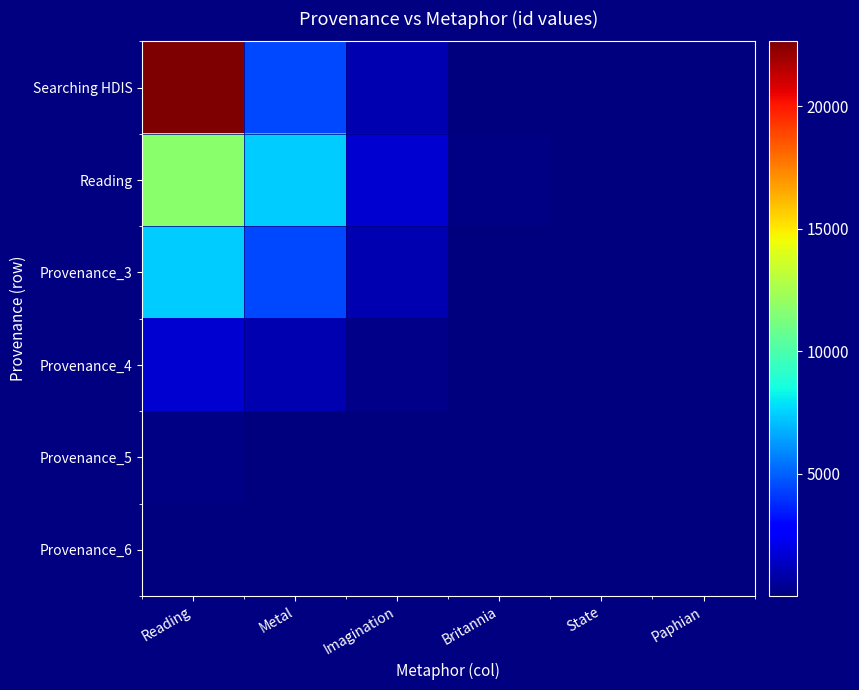

Reading right to left, what are all the values shown in this chart?

Searching HDIS: Paphian=0.0	State=2.5	Britannia=82.2	Imagination=1001.1	Metal=4486.6	Reading=22640.0
Reading: Paphian=0.0	State=4.1	Britannia=135.5	Imagination=1650.5	Metal=7397.1	Reading=11743.0
Provenance_3: Paphian=0.0	State=2.5	Britannia=82.2	Imagination=1001.1	Metal=4486.6	Reading=7397.1
Provenance_4: Paphian=0.0	State=0.6	Britannia=18.3	Imagination=223.4	Metal=1001.1	Reading=1650.5
Provenance_5: Paphian=0.0	State=0.0	Britannia=1.5	Imagination=18.3	Metal=82.2	Reading=135.5
Provenance_6: Paphian=0.0	State=0.0	Britannia=0.0	Imagination=0.6	Metal=2.5	Reading=4.1